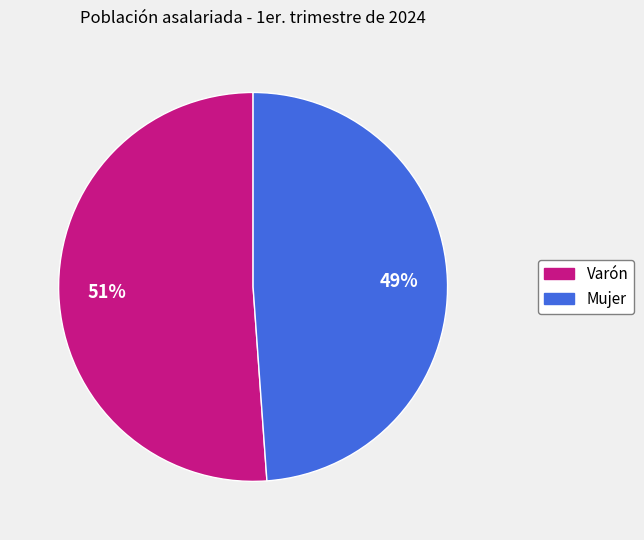

Is it true that Mujer is 39% of the pie?

False